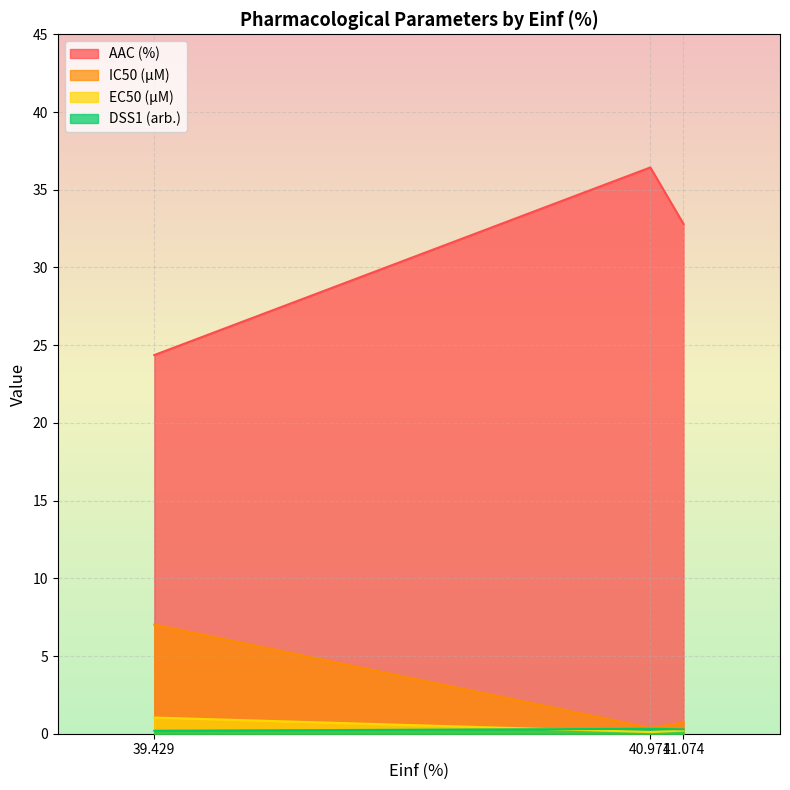

The value of IC50 (µM) at 39.429 is 11.4. True or false?

False